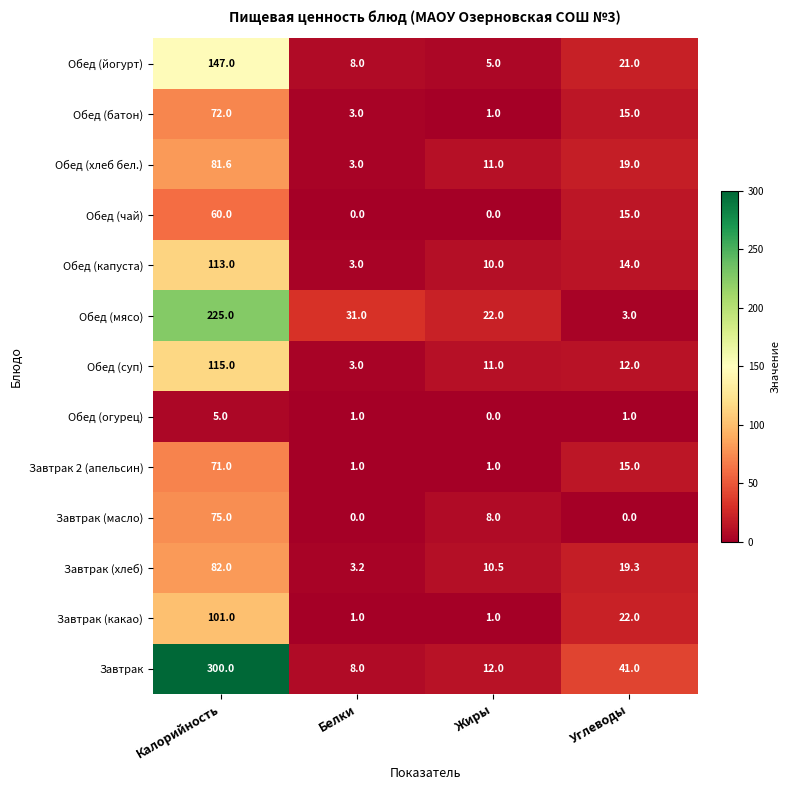

What is the difference between the highest and lowest values at Калорийность?

295.0